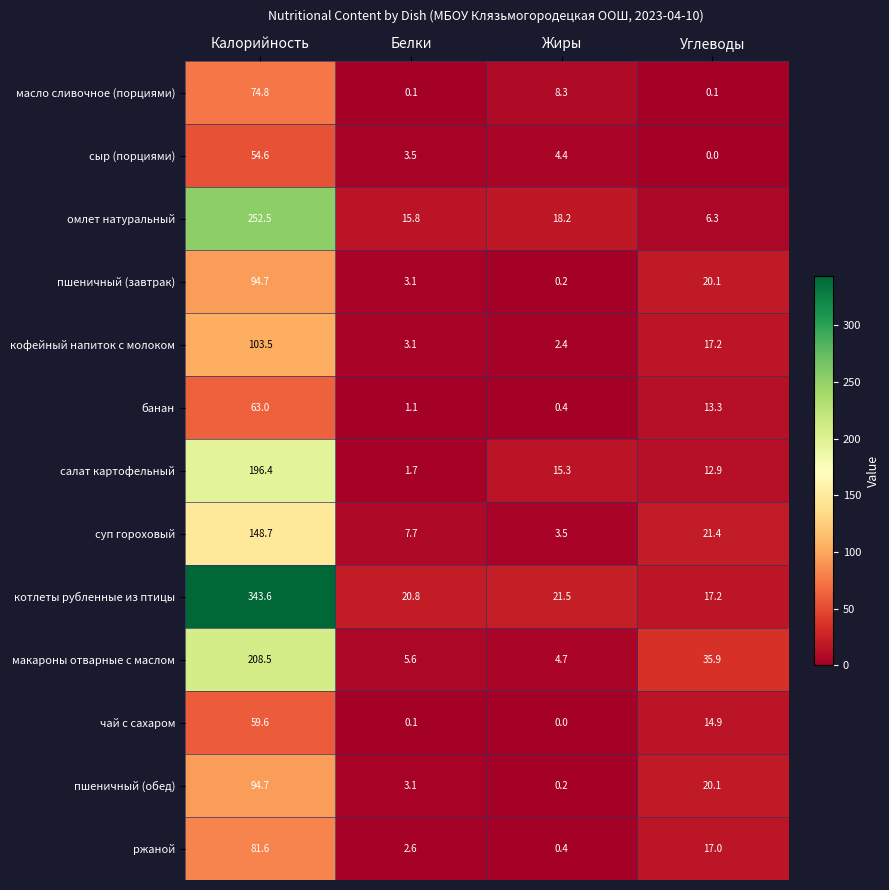

Which series changed the most between Белки and Жиры?

салат картофельный